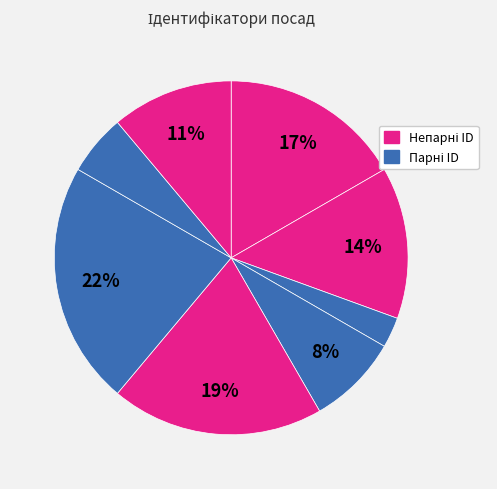

Is there a majority slice in this chart?

No